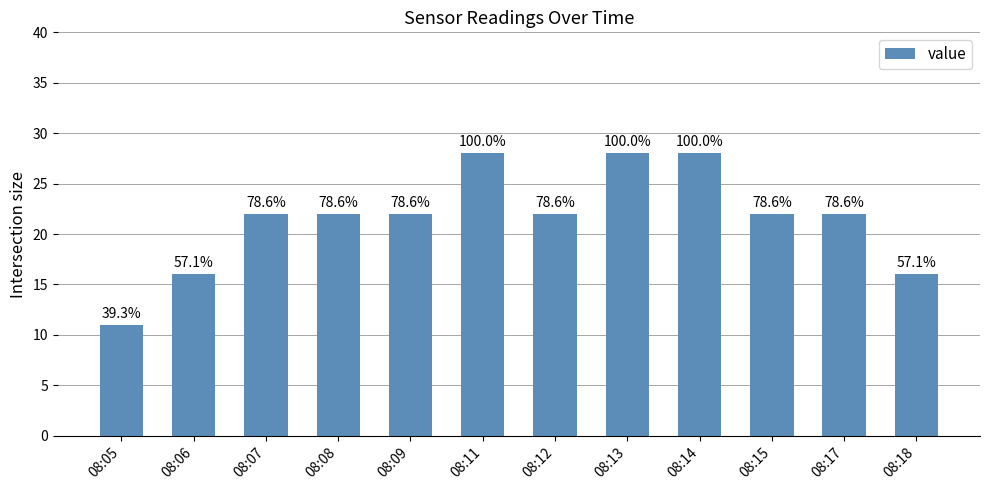

How many bars are there in total?

12